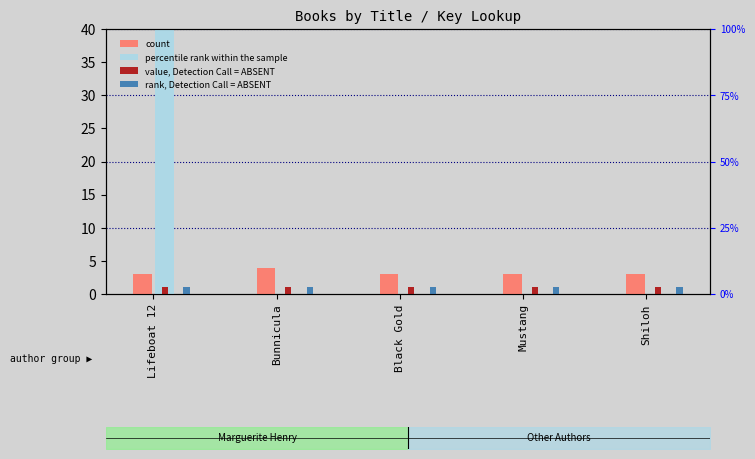

Which series has the largest total across all categories?

percentile rank within the sample